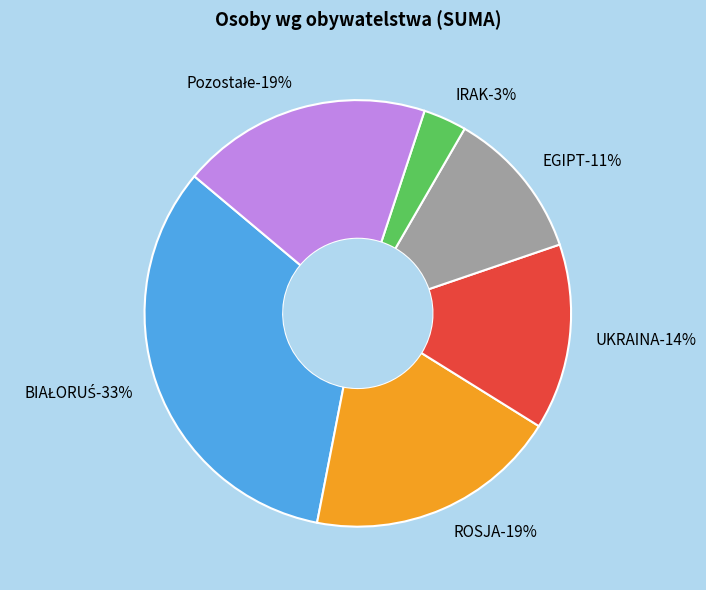

Approximately how many times larger is the value at ROSJA compared to Pozostałe?

1.0